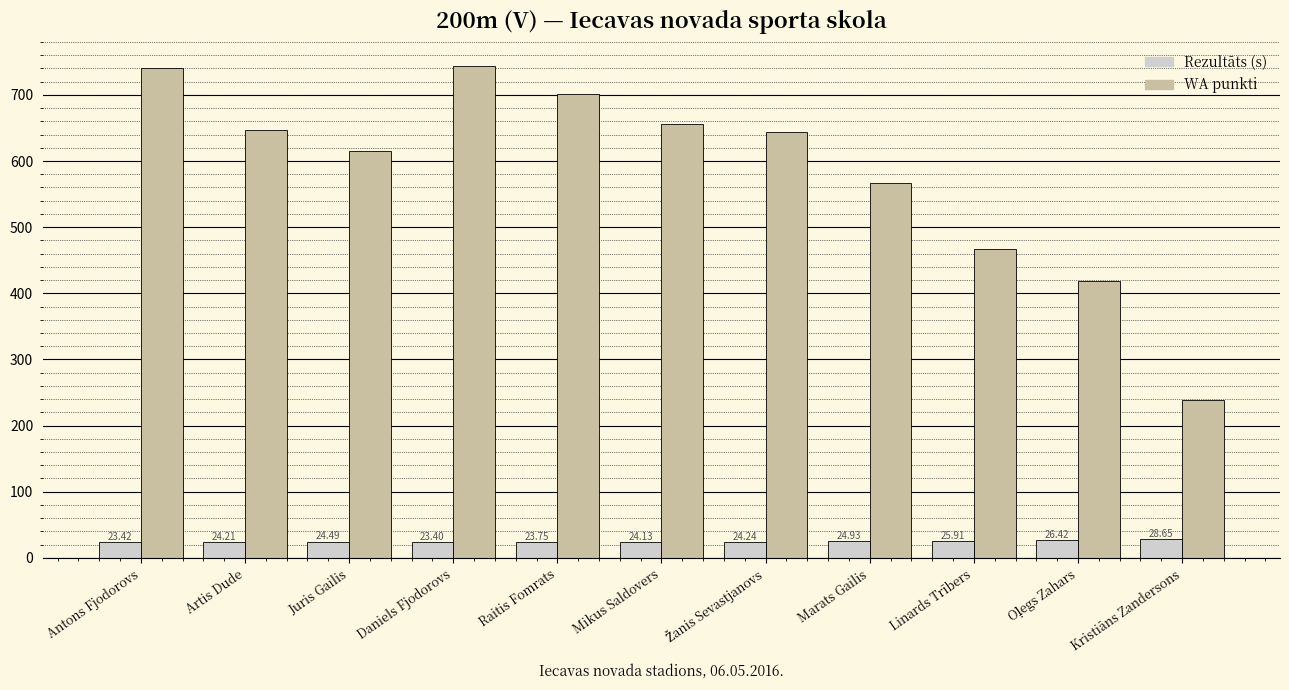

At which category does the chart reach its peak across all series?

Daniels Fjodorovs